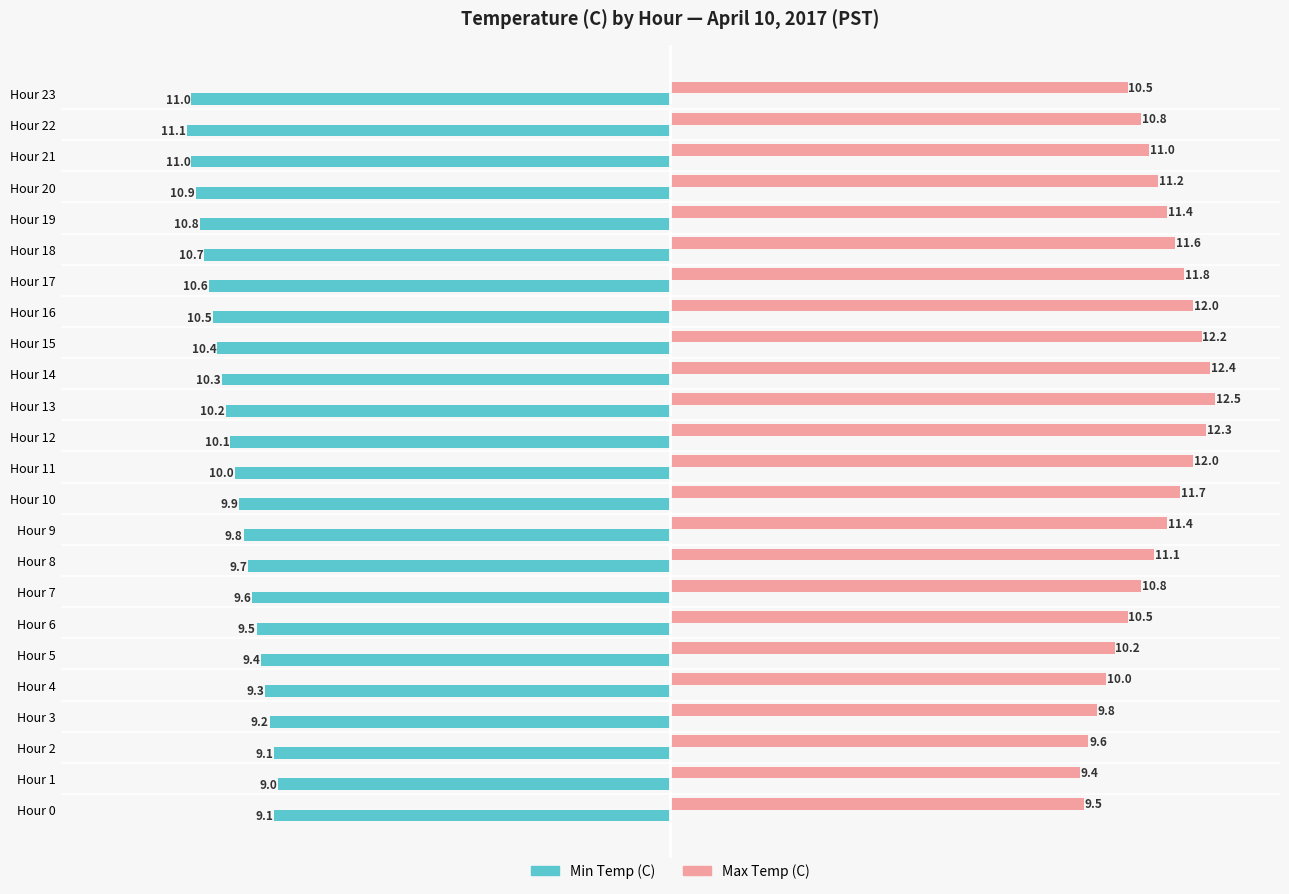

How many values in the Max Temp (C) series are below 11?

10